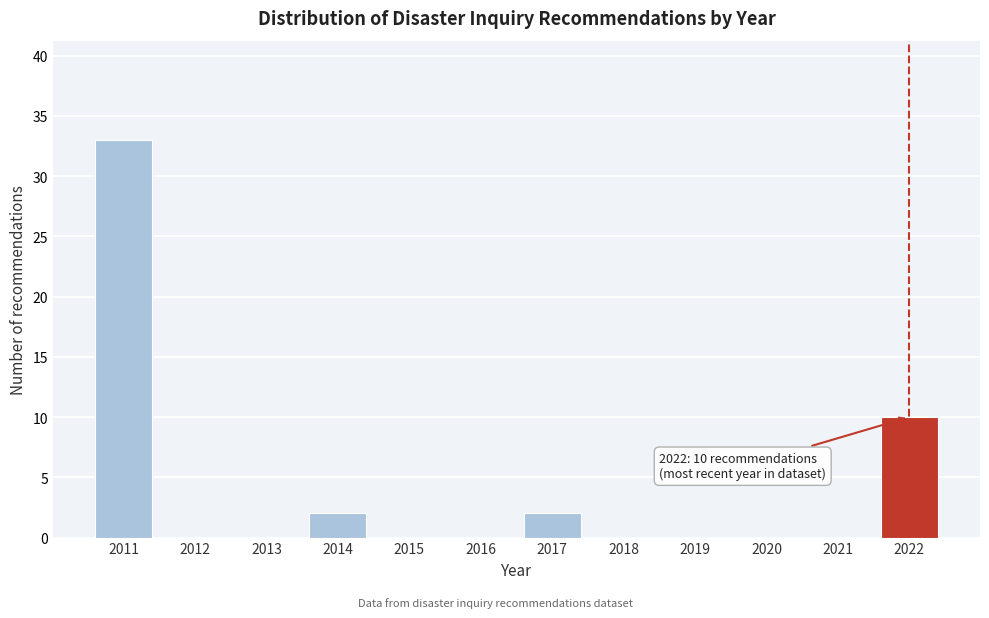

Which range on the x-axis has the tallest bar?

2010.5 to 2011.5